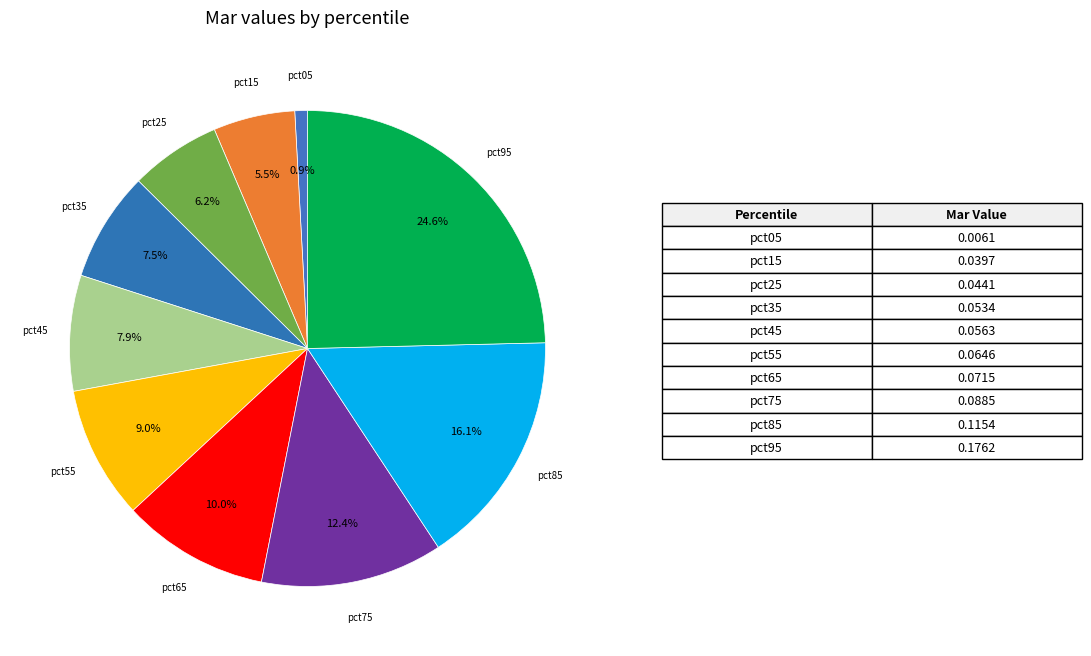

Count the number of slices in the pie.

10